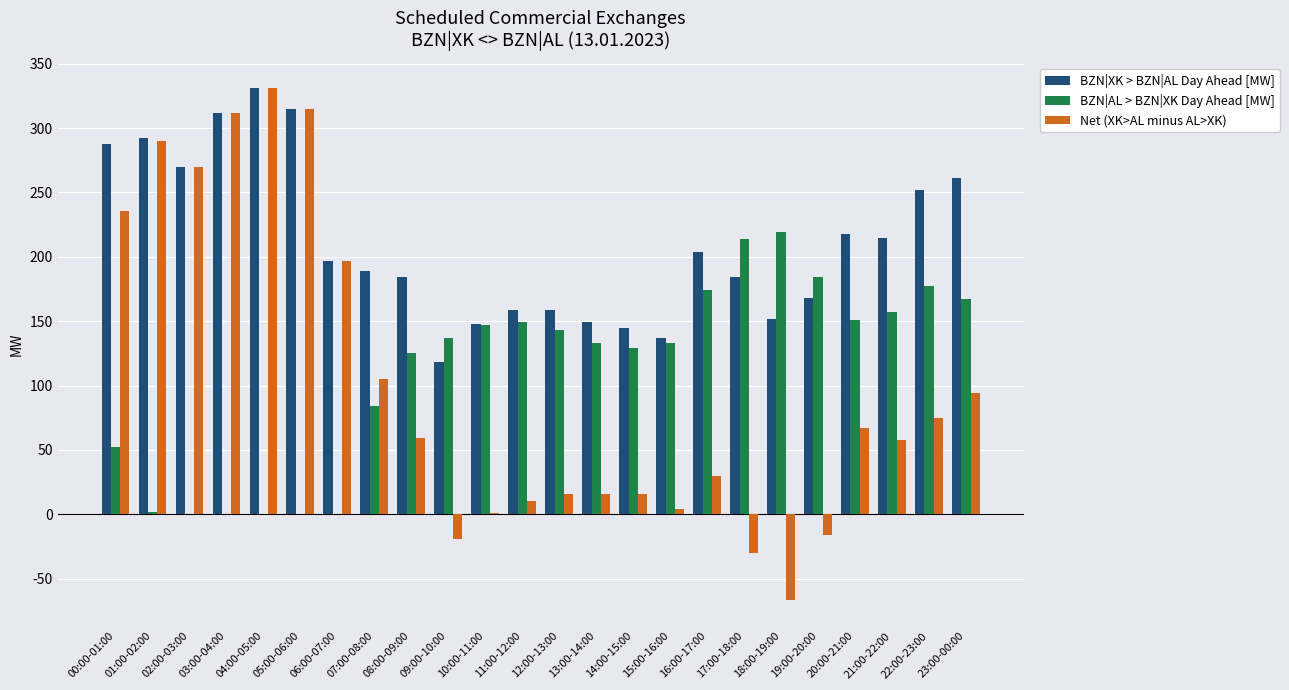

Between 01:00-02:00 and 19:00-20:00, which series saw the biggest shift?

Net (XK>AL minus AL>XK)